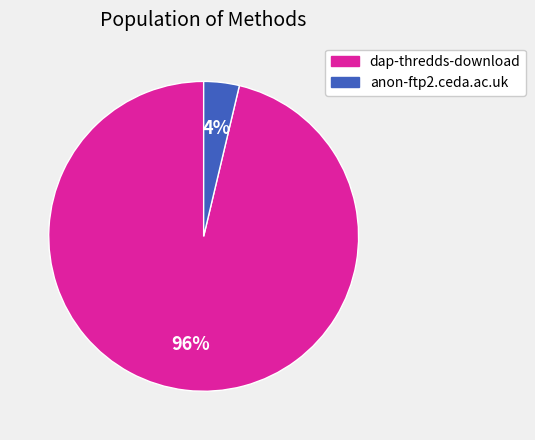

True or false: dap-thredds-download accounts for 96% of the total.

True